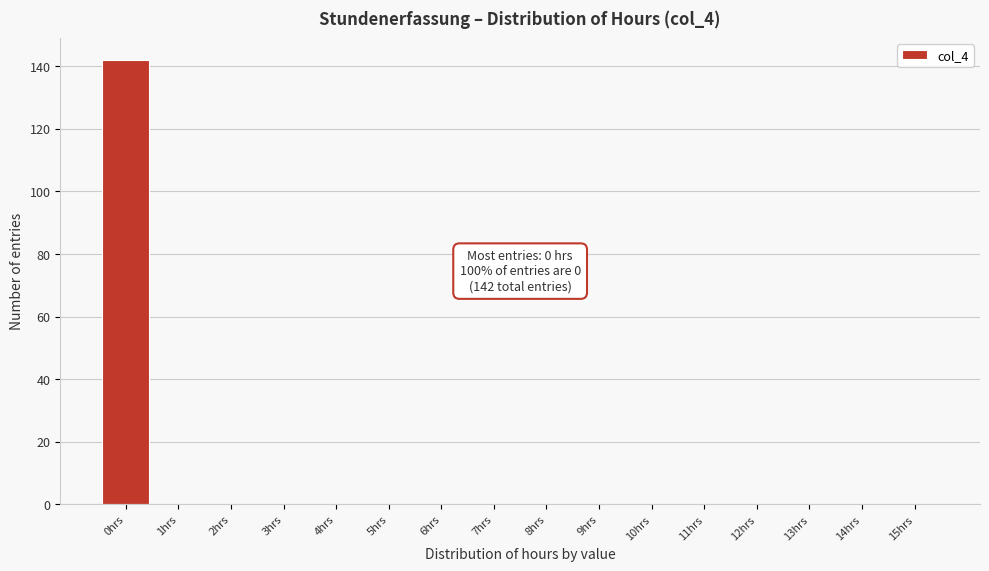

Reading right to left, what are all the values shown in this chart?

15hrs=0	14hrs=0	13hrs=0	12hrs=0	11hrs=0	10hrs=0	9hrs=0	8hrs=0	7hrs=0	6hrs=0	5hrs=0	4hrs=0	3hrs=0	2hrs=0	1hrs=0	0hrs=142